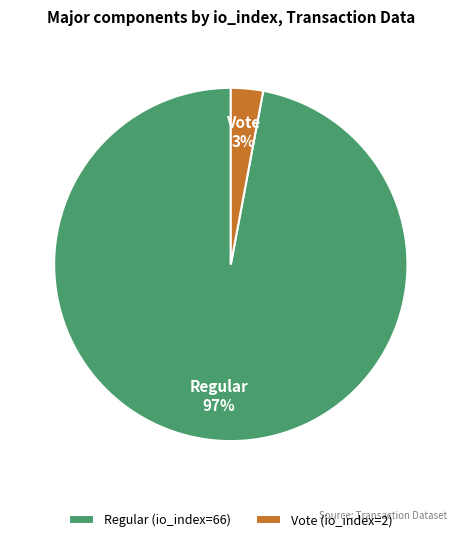

What percentage is the Regular (io_index=66) slice, to the nearest percent?

97%